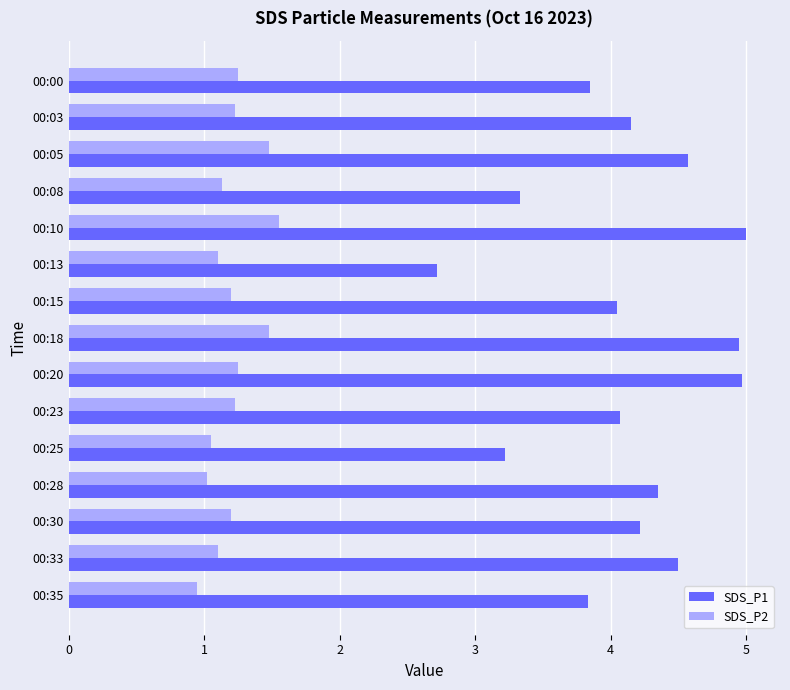

Where is SDS_P1 nearest to the value 3?

00:25